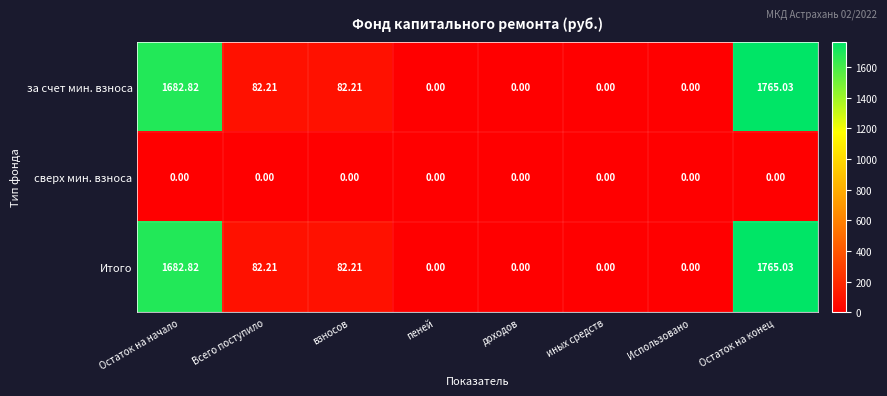

How many series are shown in this chart?

3